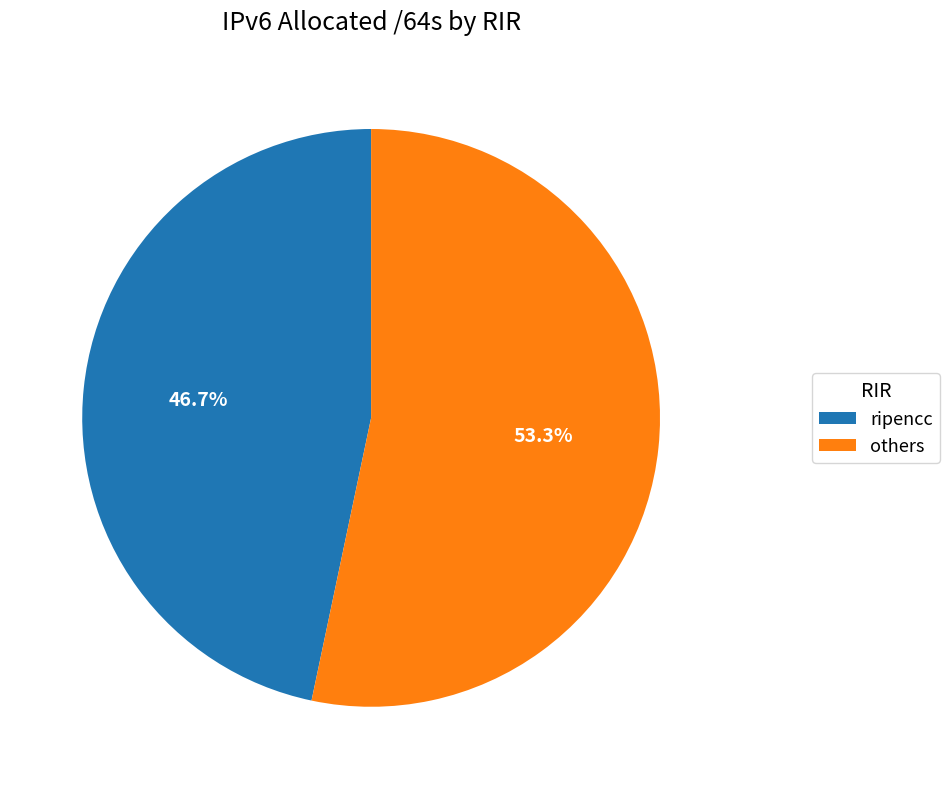

Approximately how many times larger is the value at others compared to ripencc?

1.1